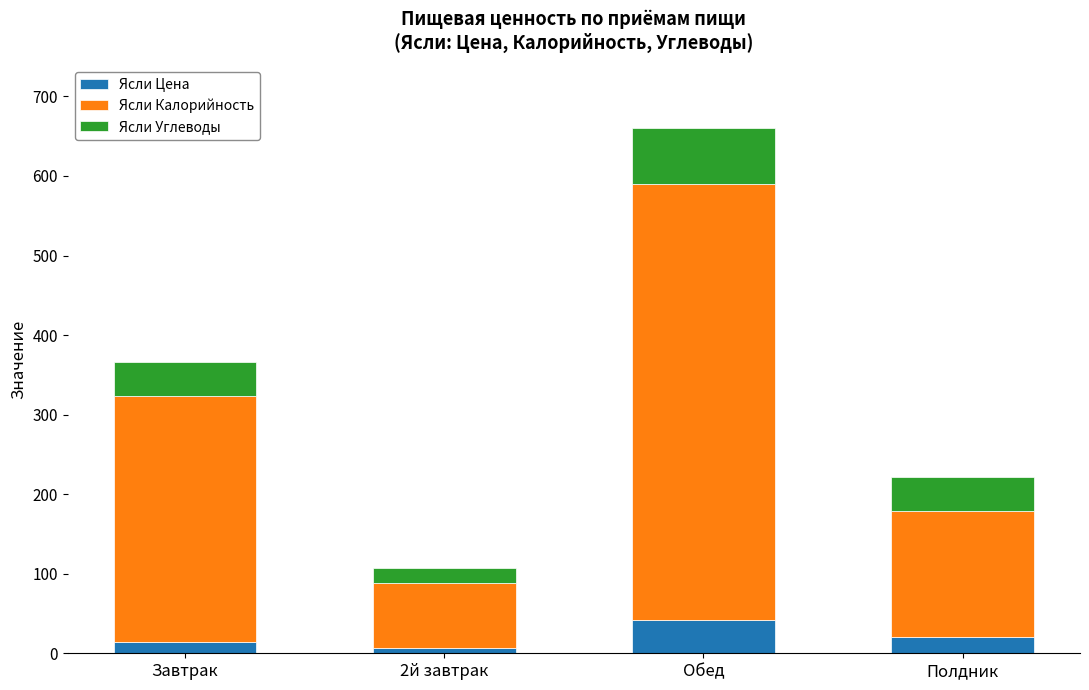

The value of Ясли Цена at Обед is 14.5. True or false?

False